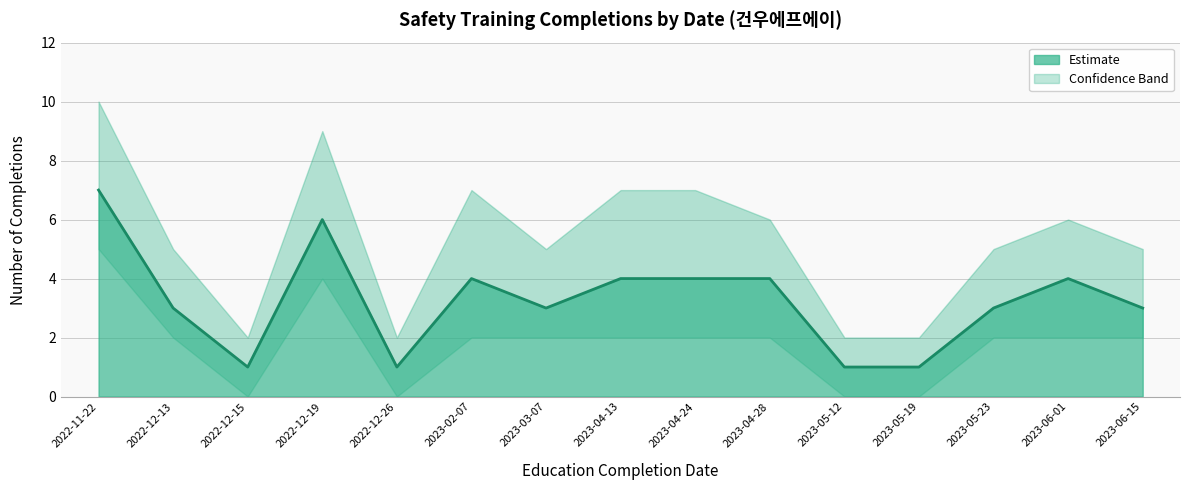

Does the chart display data point markers on the line(s)?

No